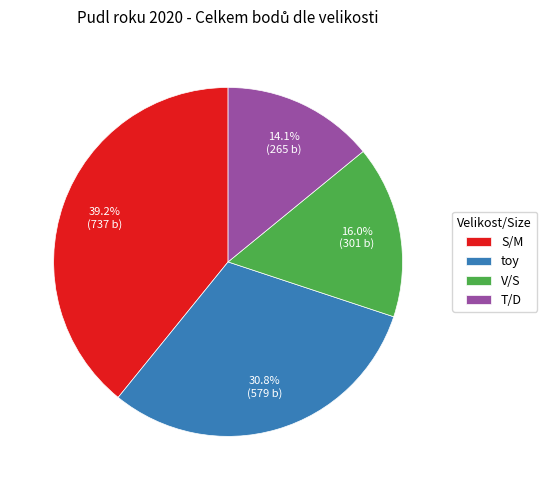

Count the number of slices in the pie.

4